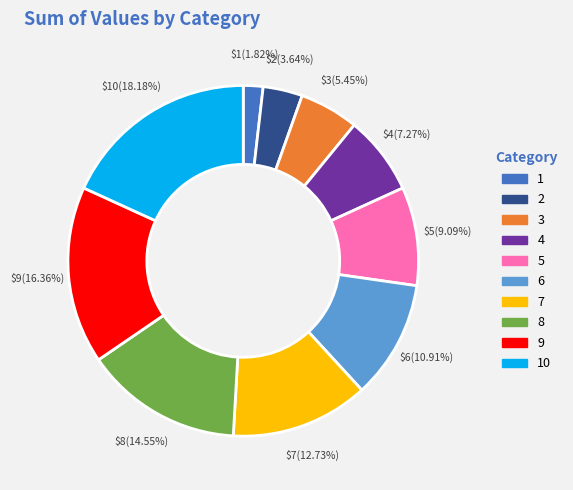

Is there a majority slice in this chart?

No